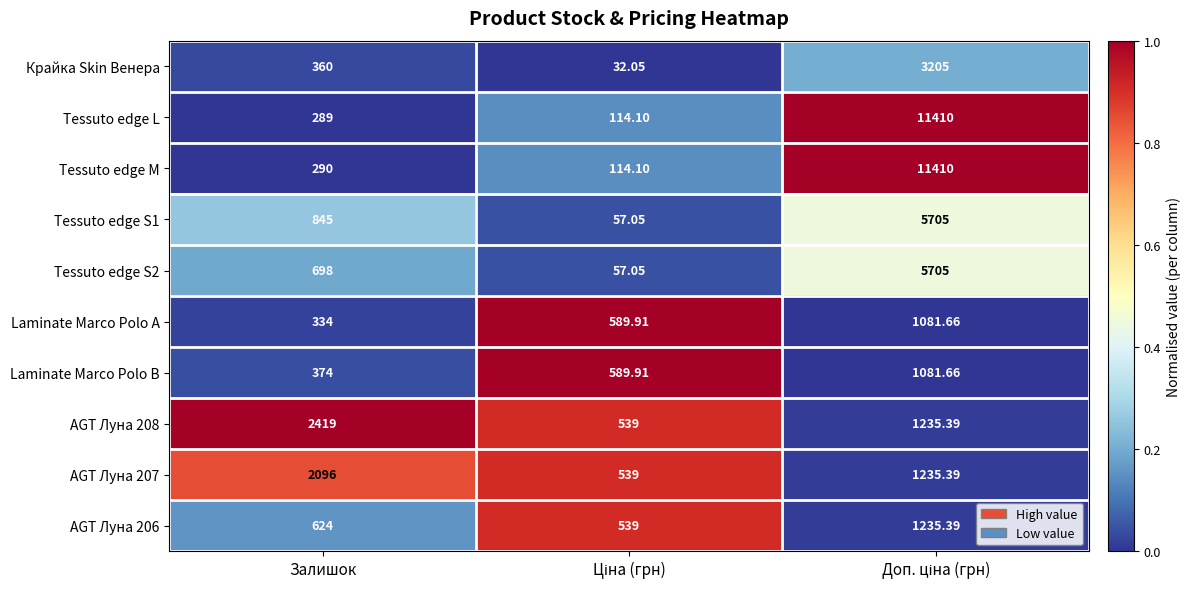

How many categories are shown in the chart?

3